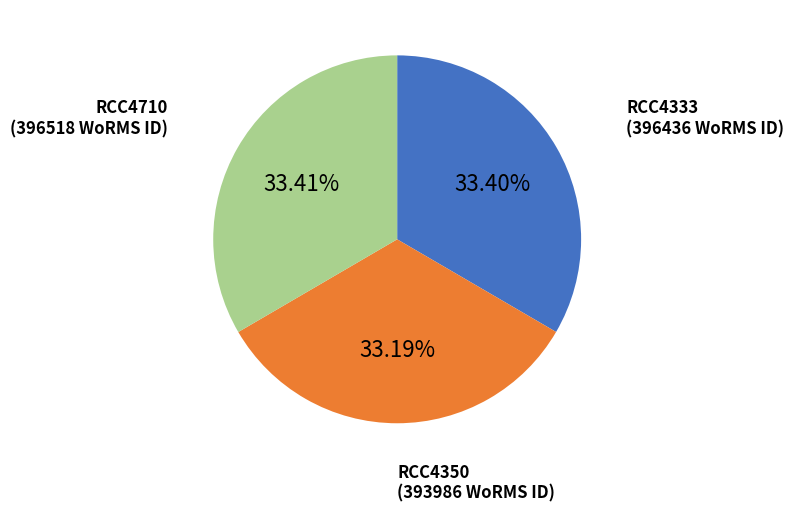

Is the sum of RCC4710 and RCC4350 greater than half?

Yes